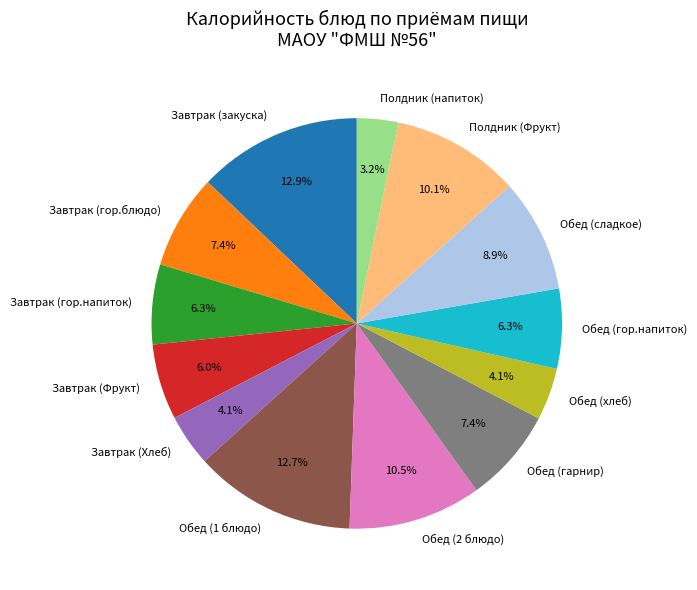

True or false: Обед (2 блюдо) accounts for 4% of the total.

False